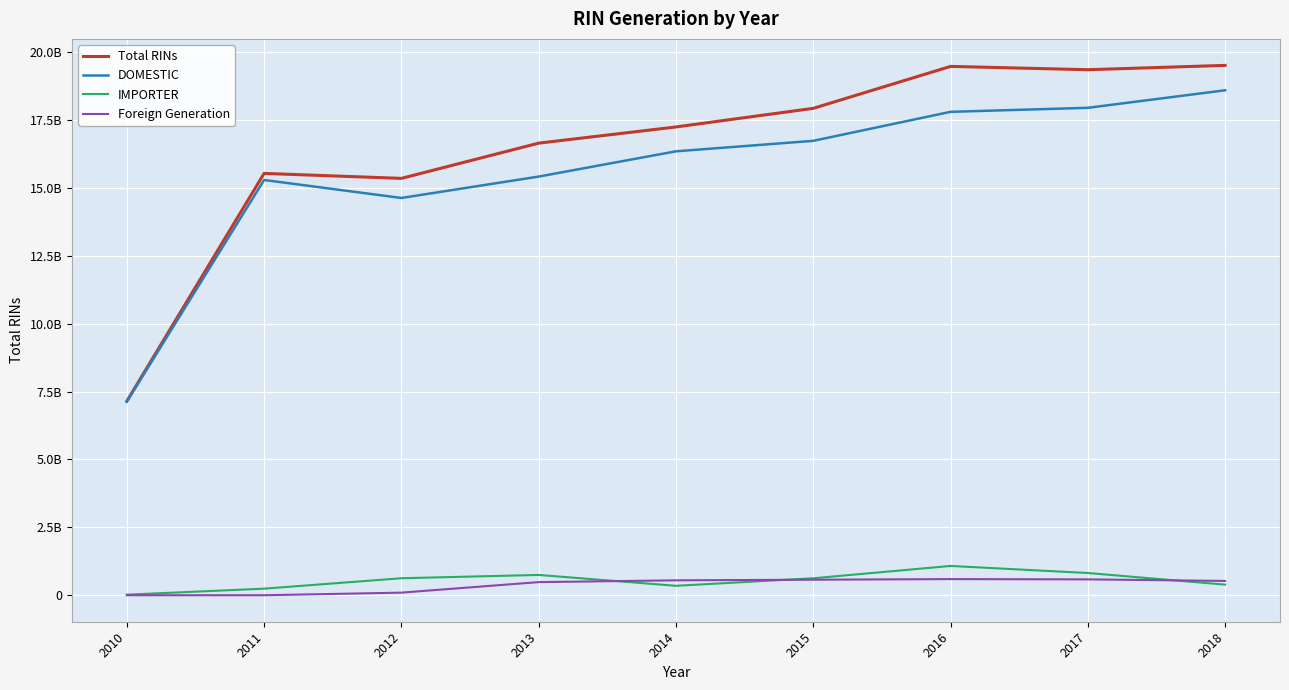

Where is Foreign Generation nearest to the value 297233138?

2013